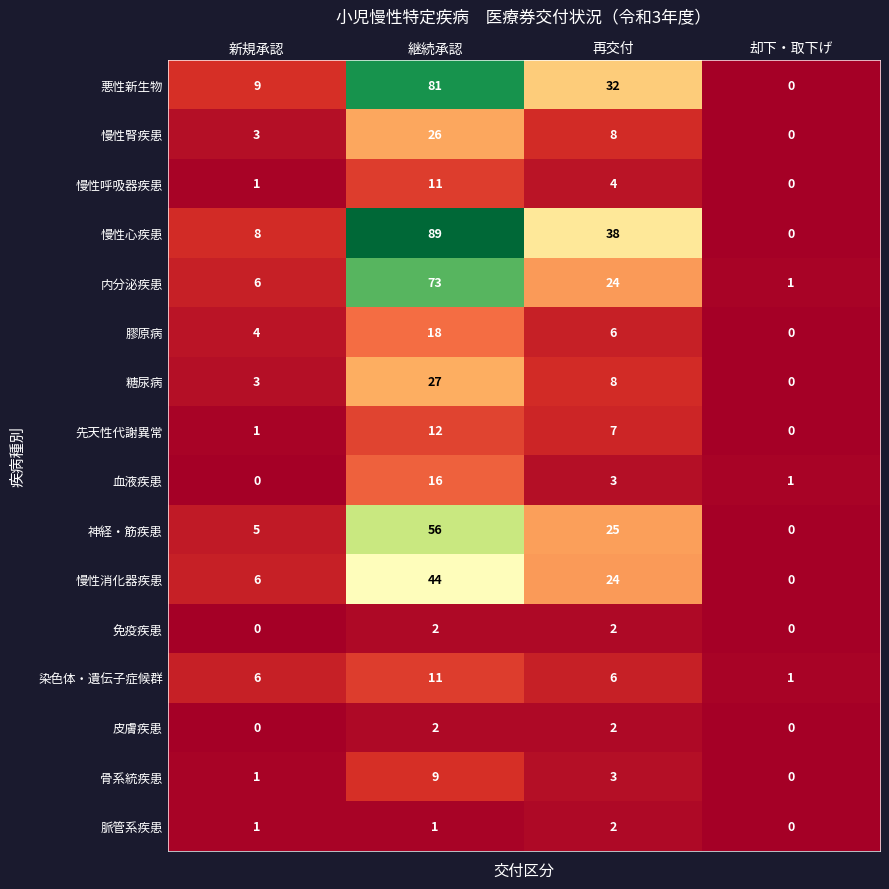

Which series has the largest total across all categories?

慢性心疾患